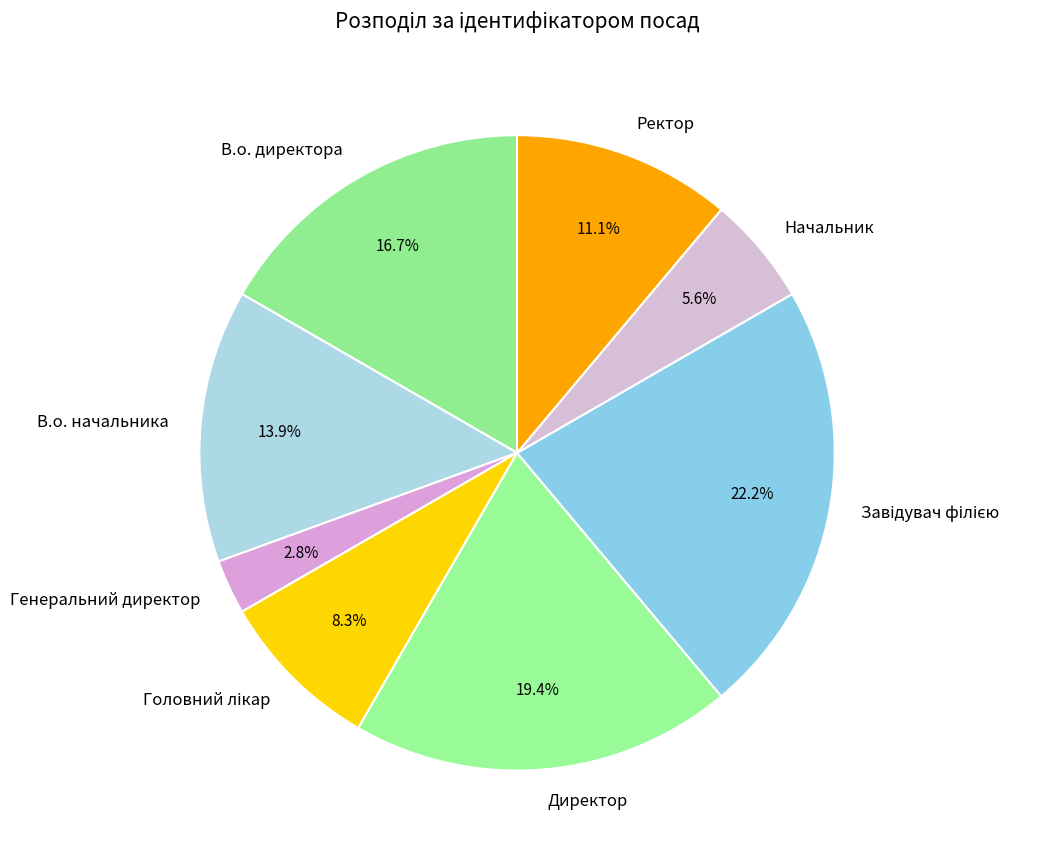

What percentage do Ректор and Генеральний директор together represent?

13.9%